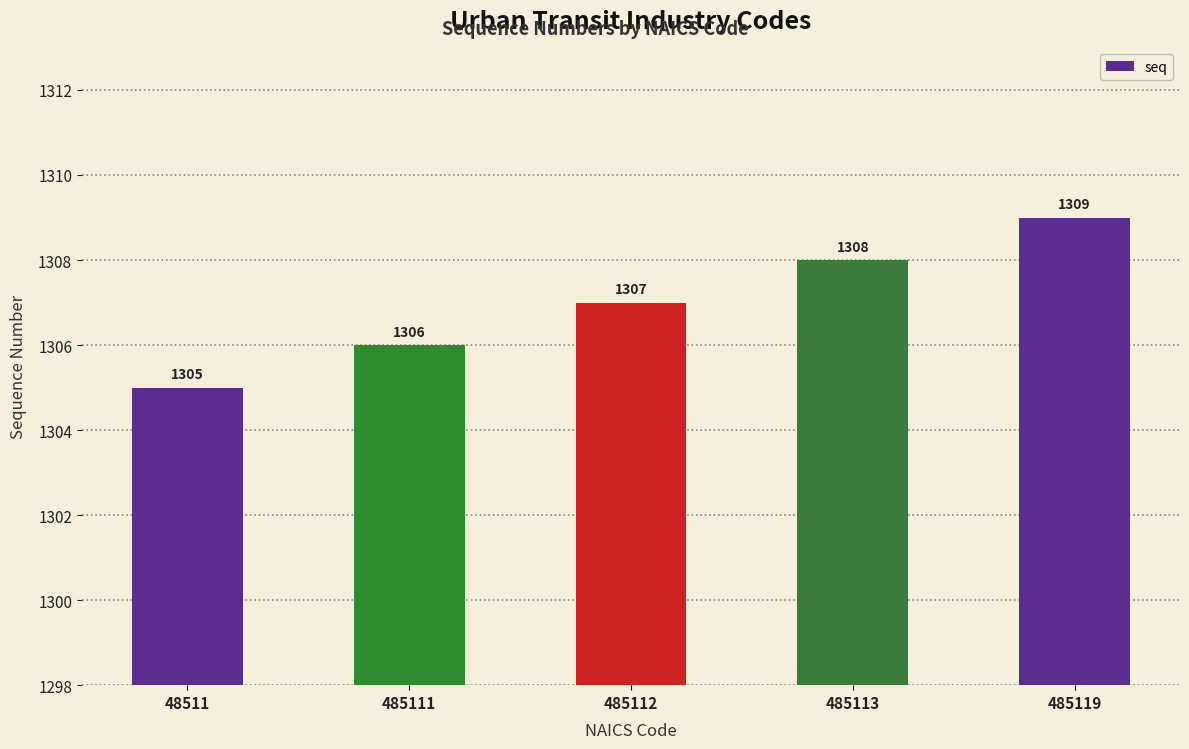

Reading left to right, extract all data points from this chart.

48511=1305	485111=1306	485112=1307	485113=1308	485119=1309